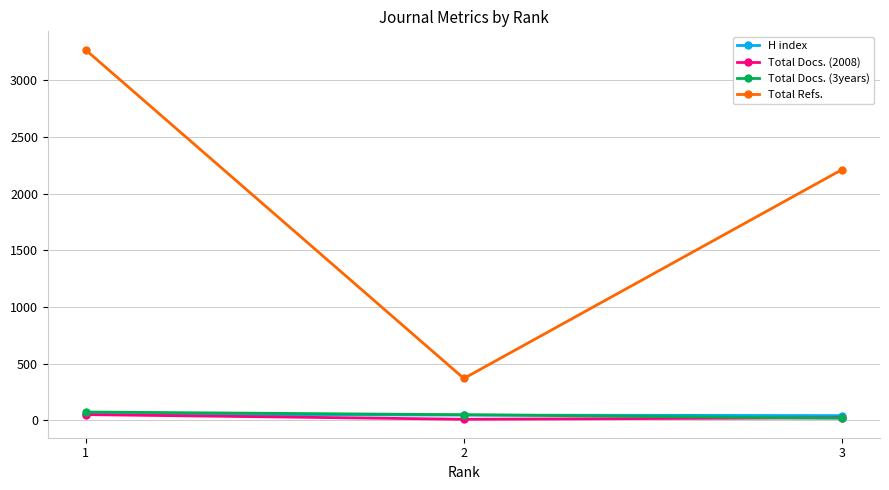

What is the difference between the maximum and second lowest values in the H index series?

5